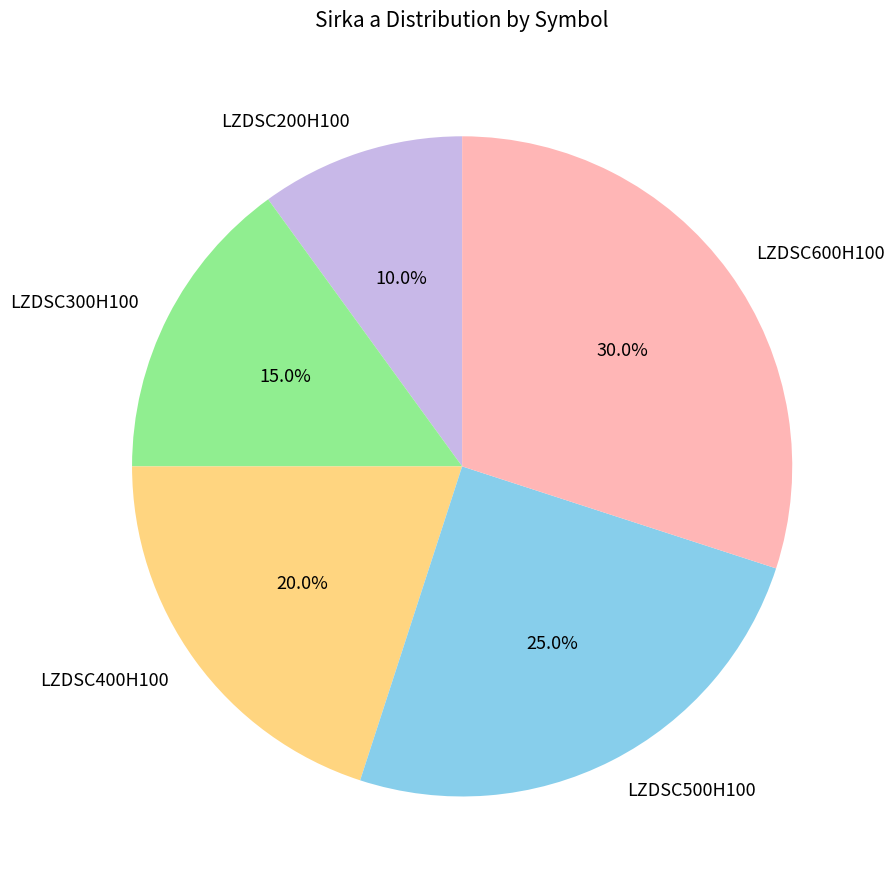

Is it true that LZDSC400H100 is 26% of the pie?

False